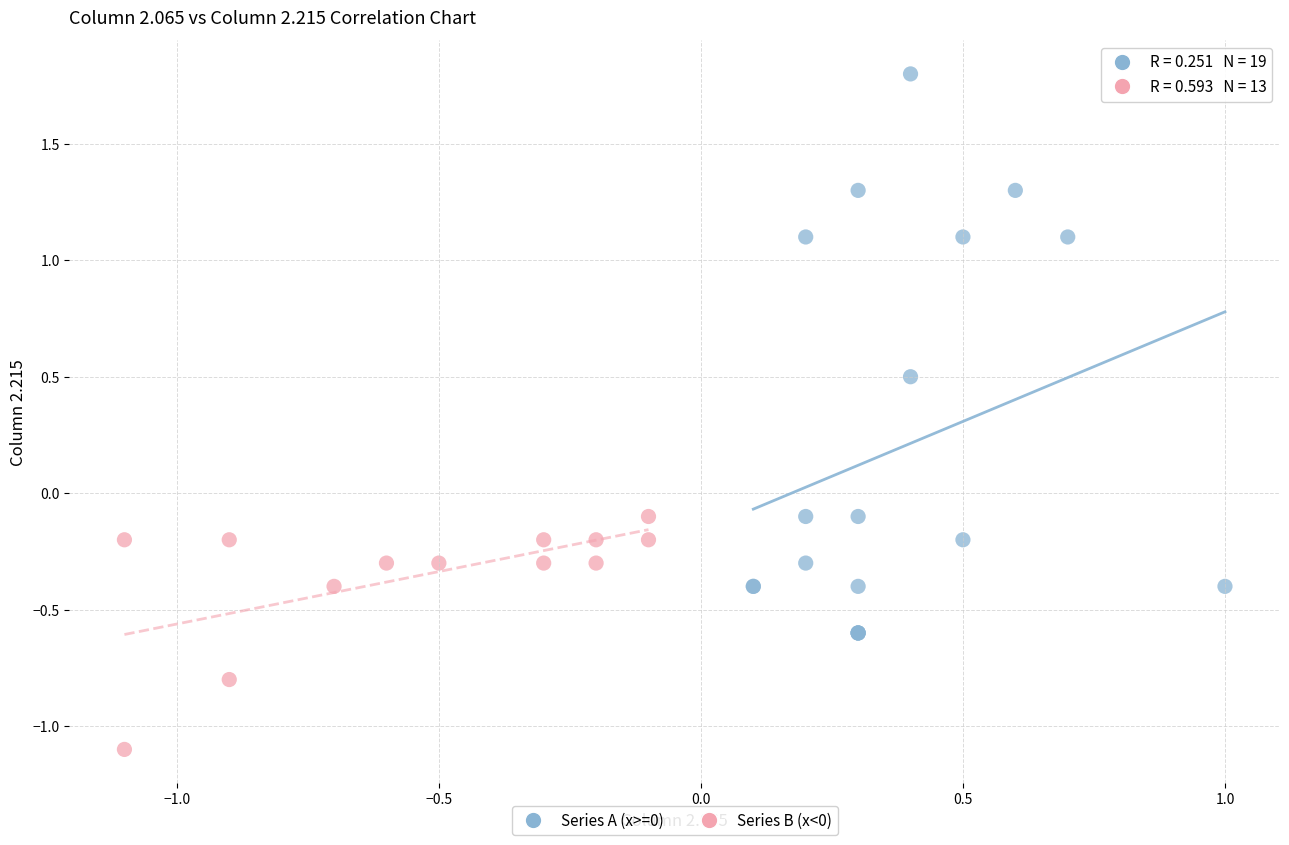

Which series contains the highest Y value?

Series A (x>=0)